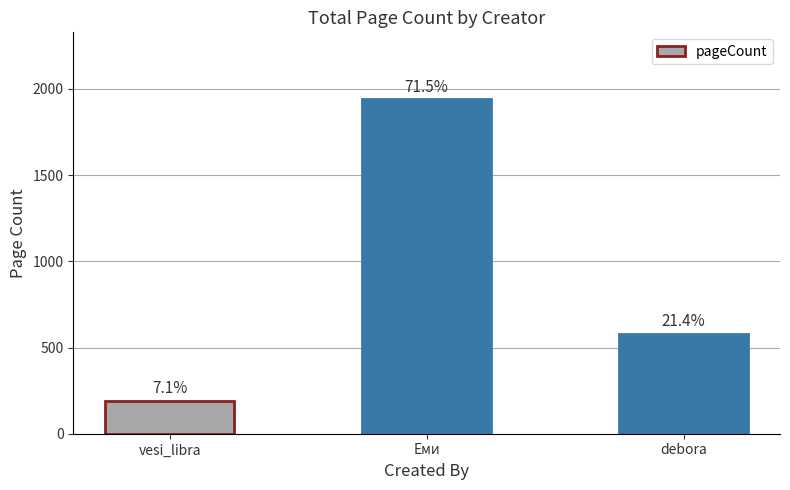

What is the ratio of the value at Еми to the value at debora?

3.3